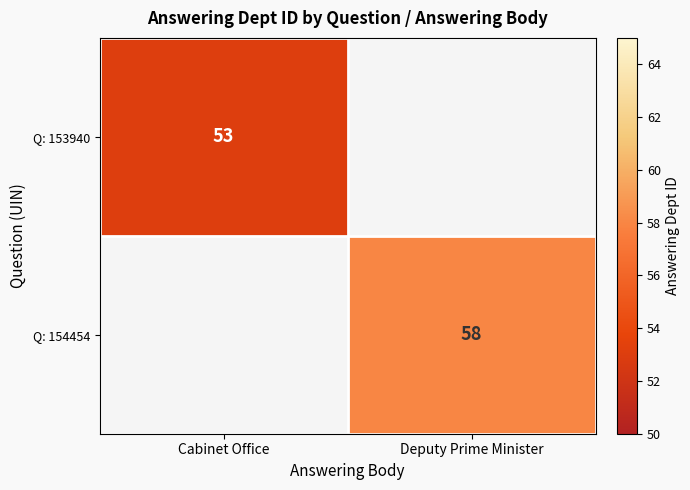

The value of Q: 154454 at Deputy Prime Minister is 58. True or false?

True